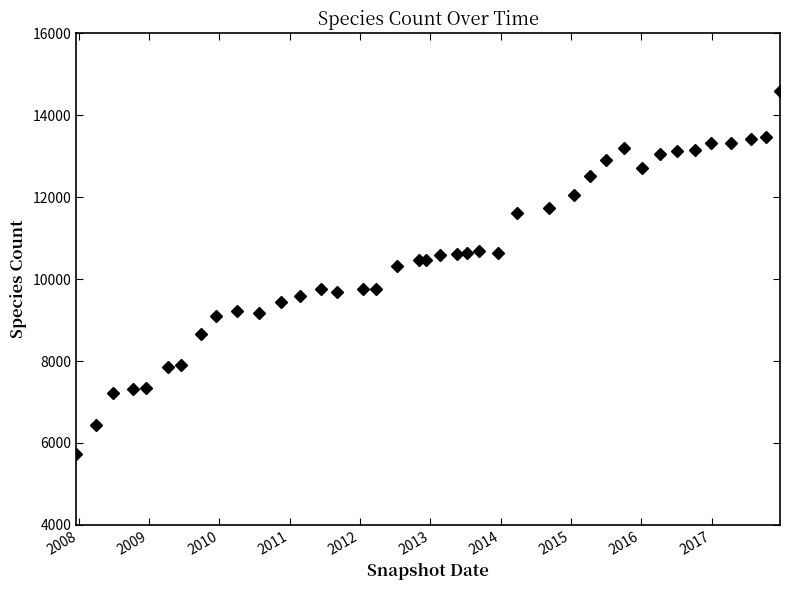

True or false: there are more than 1 points higher than both neighbors.

True